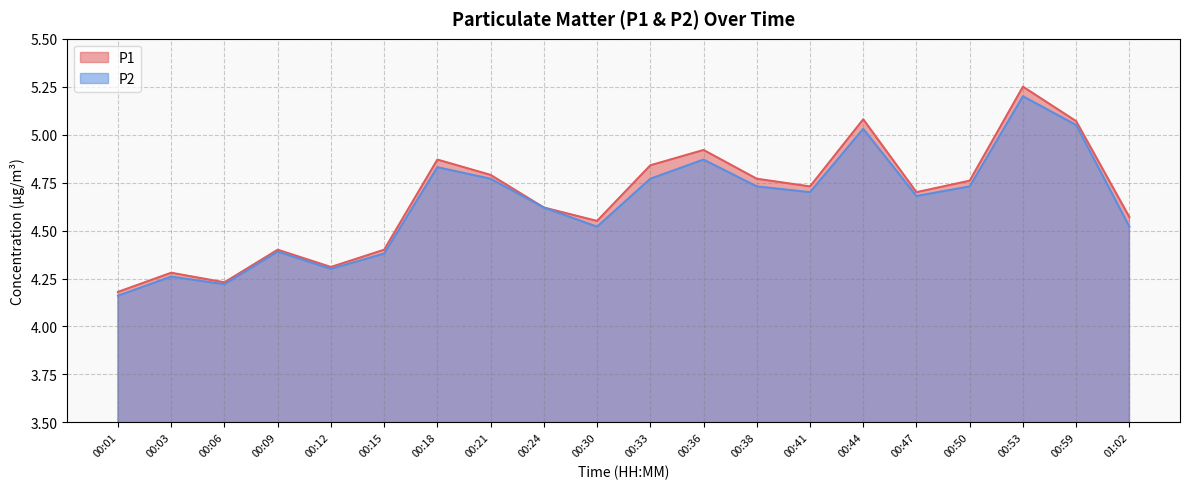

Reading left to right, transcribe all the data shown in this chart.

P1: 00:01=4.2	00:03=4.3	00:06=4.2	00:09=4.4	00:12=4.3	00:15=4.4	00:18=4.9	00:21=4.8	00:24=4.6	00:30=4.5	00:33=4.8	00:36=4.9	00:38=4.8	00:41=4.7	00:44=5.1	00:47=4.7	00:50=4.8	00:53=5.2	00:59=5.1	01:02=4.6
P2: 00:01=4.2	00:03=4.3	00:06=4.2	00:09=4.4	00:12=4.3	00:15=4.4	00:18=4.8	00:21=4.8	00:24=4.6	00:30=4.5	00:33=4.8	00:36=4.9	00:38=4.7	00:41=4.7	00:44=5.0	00:47=4.7	00:50=4.7	00:53=5.2	00:59=5.0	01:02=4.5